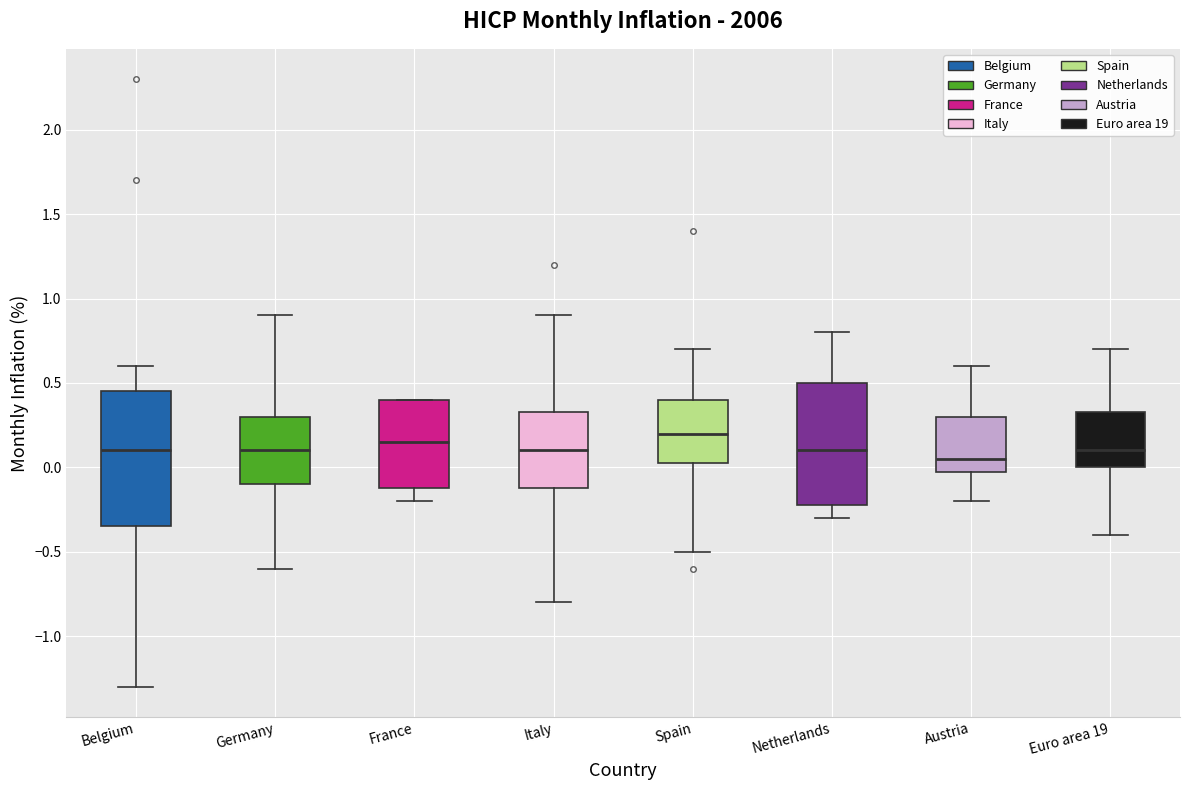

Reading left to right, transcribe this box plot: for each box, give where its median line is, the range the box spans, and where its two whiskers end, as read against the y-axis. The values are not printed on the chart, so give them approximately, as read against the axis.

Belgium: median 0.10, box -0.35 to 0.45, whiskers -1.30 to 0.60
Germany: median 0.10, box -0.10 to 0.30, whiskers -0.60 to 0.90
France: median 0.15, box -0.10 to 0.40, whiskers -0.20 to 0.40
Italy: median 0.10, box -0.10 to 0.35, whiskers -0.80 to 0.90
Spain: median 0.20, box 0.05 to 0.40, whiskers -0.50 to 0.70
Netherlands: median 0.10, box -0.20 to 0.50, whiskers -0.30 to 0.80
Austria: median 0.05, box 0.00 to 0.30, whiskers -0.20 to 0.60
Euro area 19: median 0.10, box 0.00 to 0.35, whiskers -0.40 to 0.70